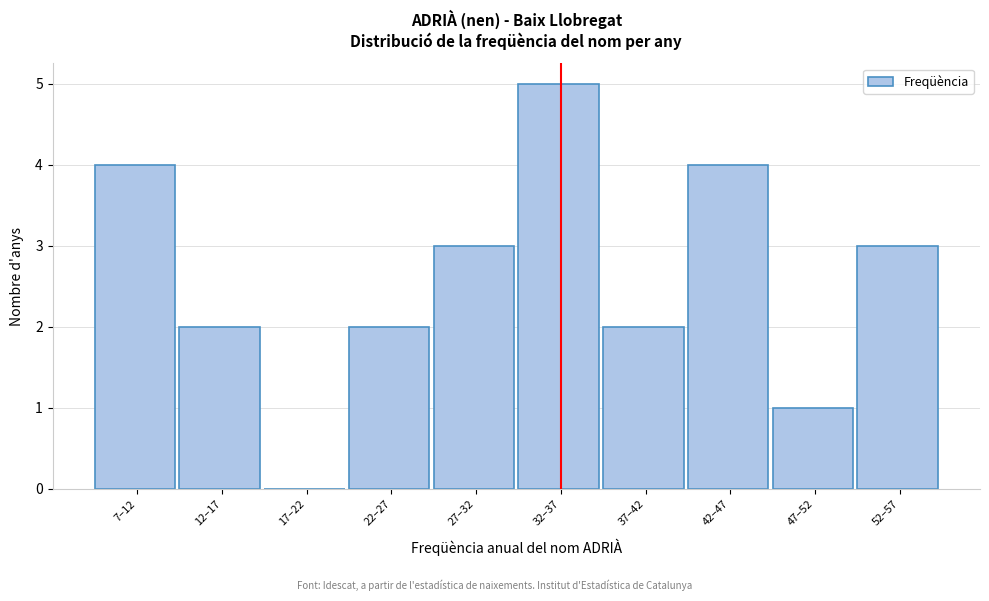

Reading left to right, what are all the values shown in this chart?

7–12=4	12–17=2	17–22=0	22–27=2	27–32=3	32–37=5	37–42=2	42–47=4	47–52=1	52–57=3